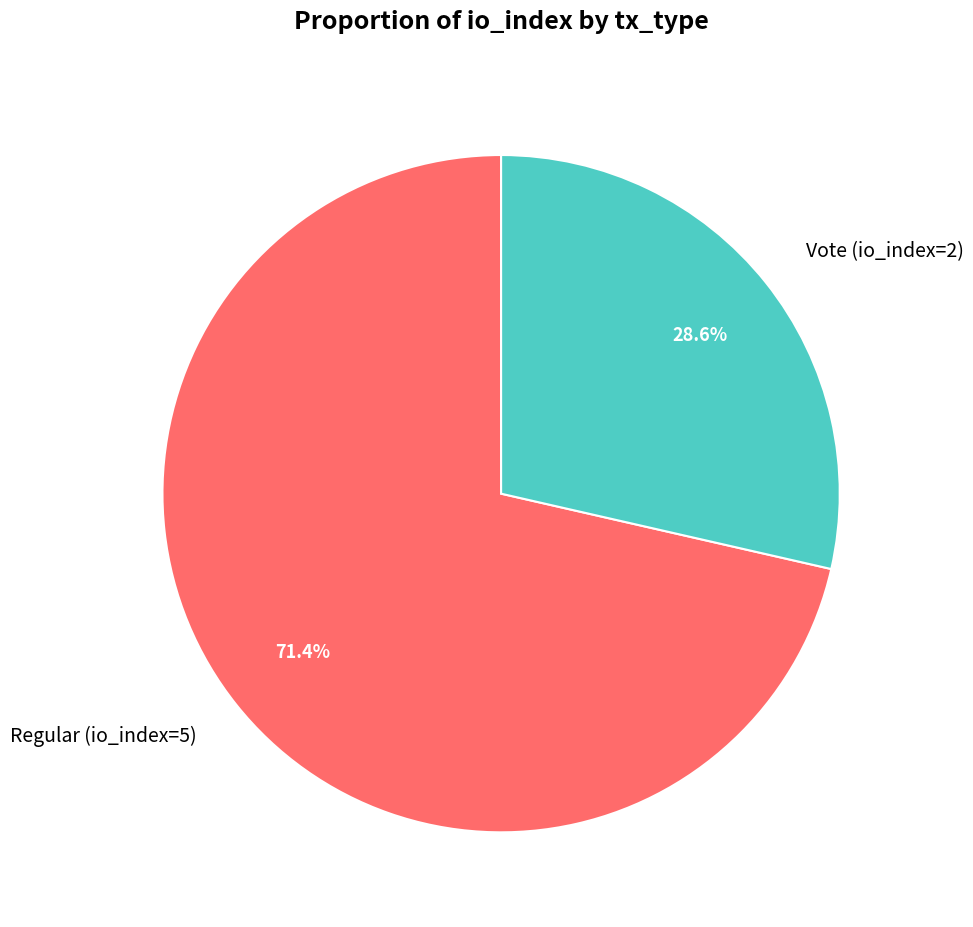

Rank the categories by value from highest to lowest.

Regular (io_index=5), Vote (io_index=2)